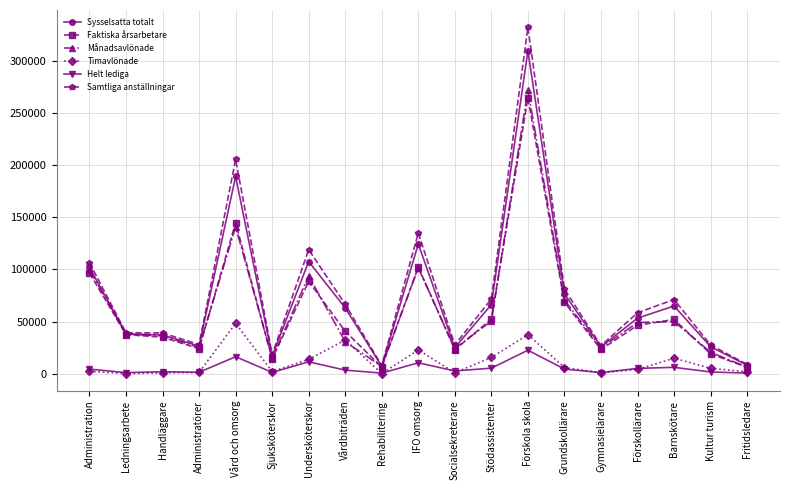

What is the value of the Månadsavlönade point at the 2nd from the left?

38054